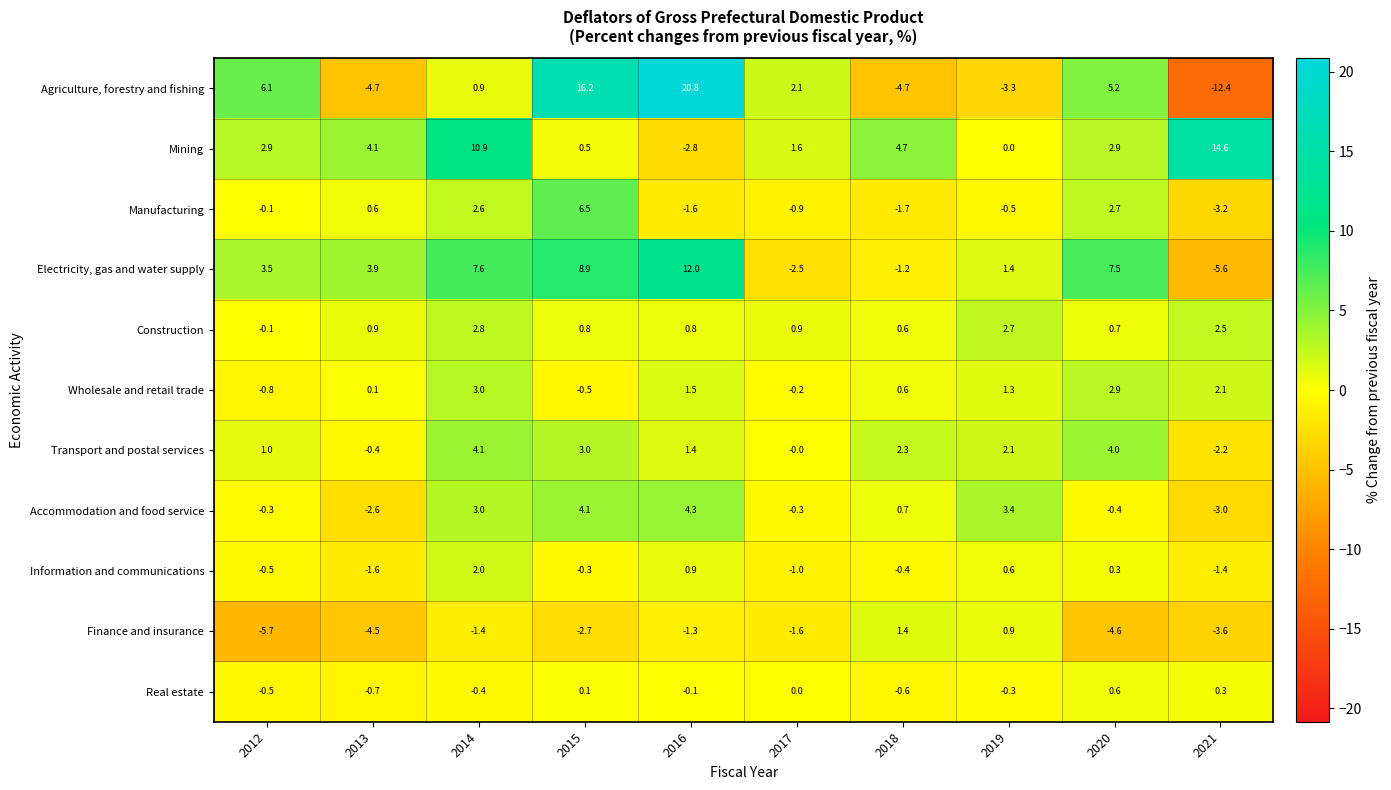

Is it true that Transport and postal services equals 2.9 at 2019?

False